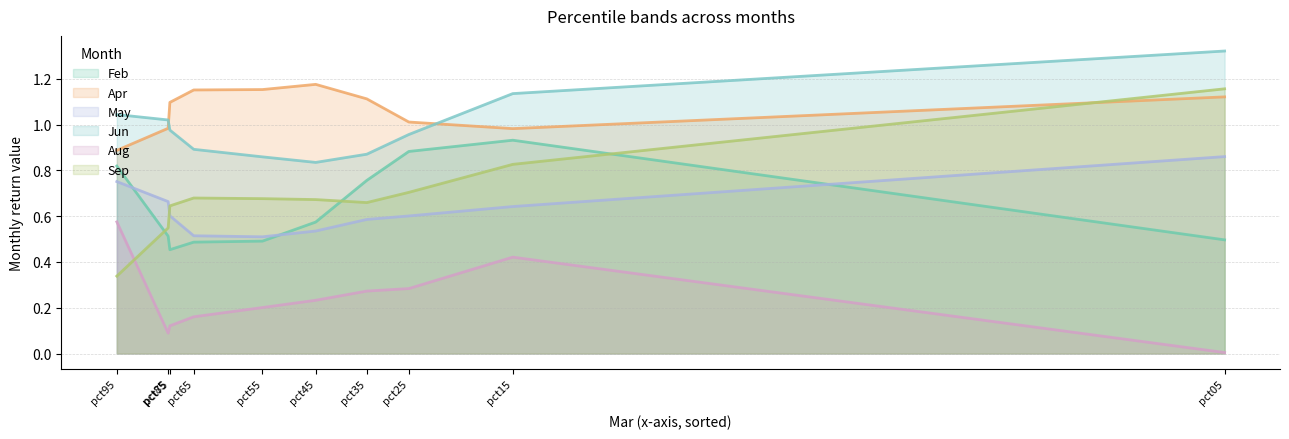

At which category is the sum across all series the highest?

pct05